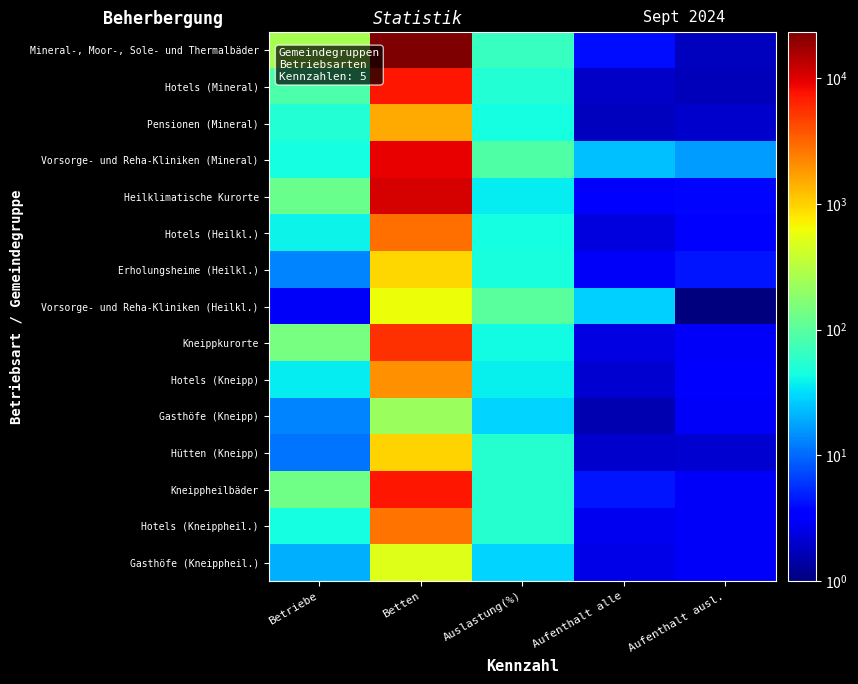

What is the total value across all series at Betten?

76157.0